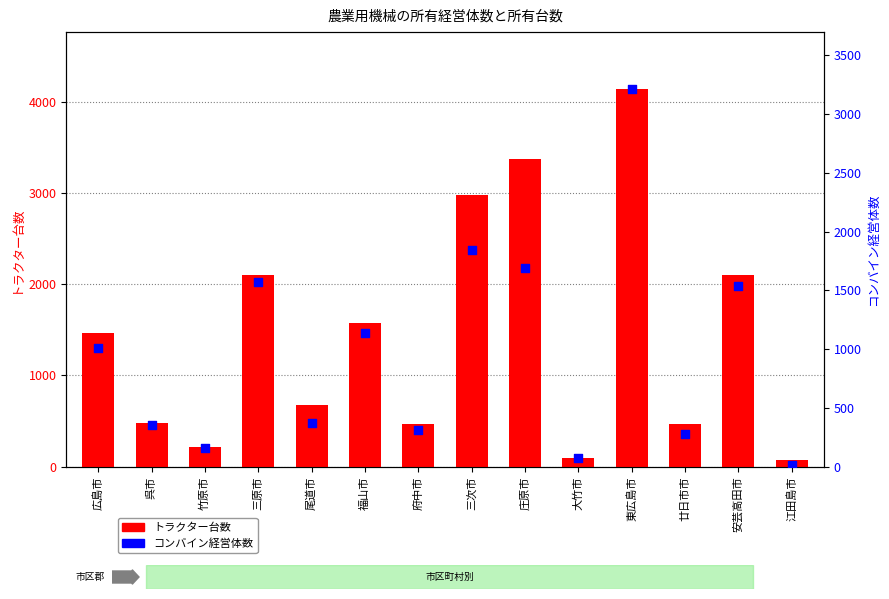

At which category is the sum across all series the highest?

東広島市